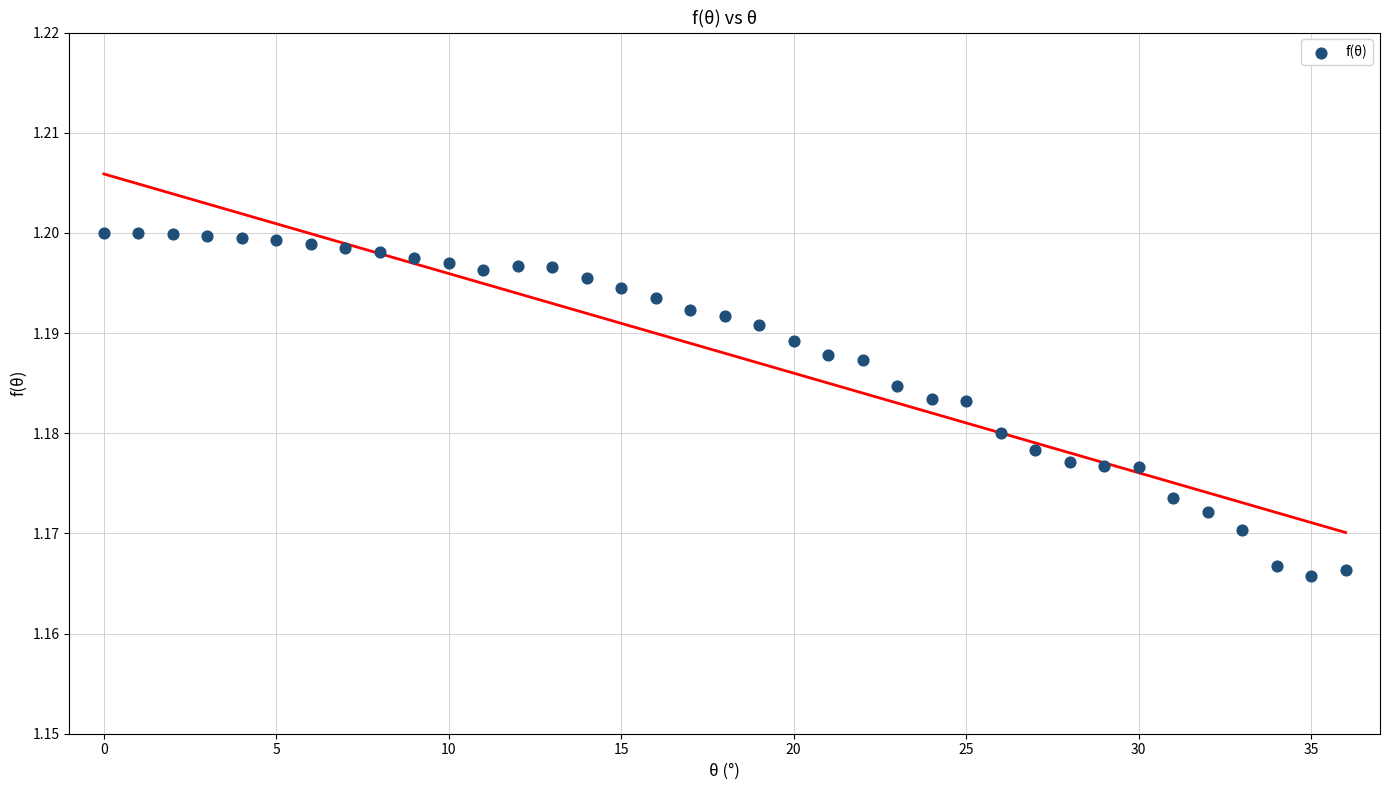

How many data points are displayed?

37